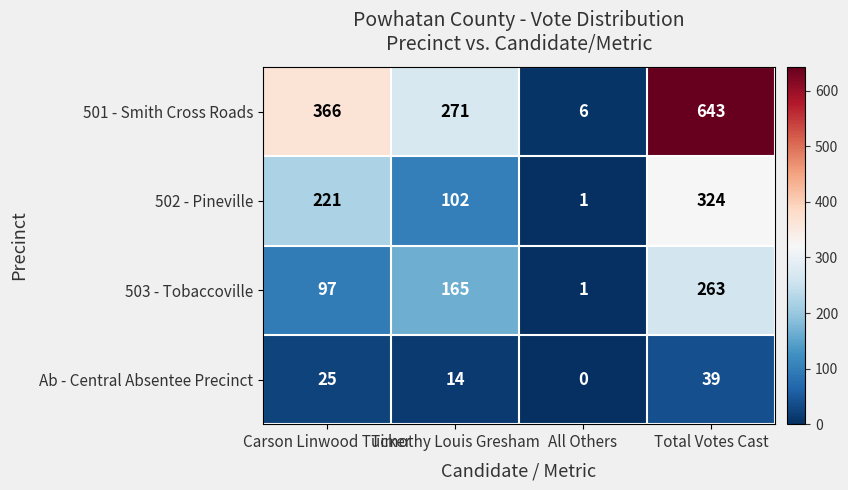

Rank the series at Timothy Louis Gresham from lowest to highest value.

Ab - Central Absentee Precinct, 502 - Pineville, 503 - Tobaccoville, 501 - Smith Cross Roads